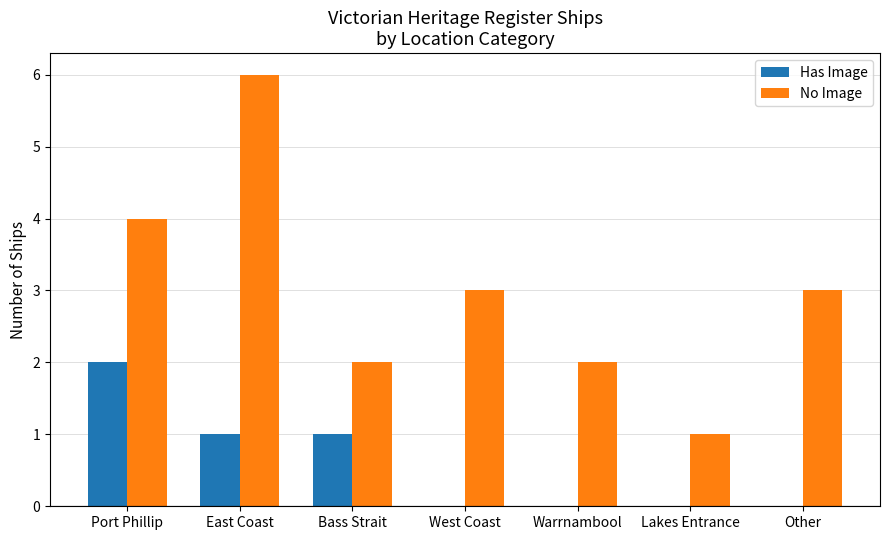

Reading left to right, list all the values displayed in this chart.

Has Image: 2	1	1	0	0	0	0
No Image: 4	6	2	3	2	1	3